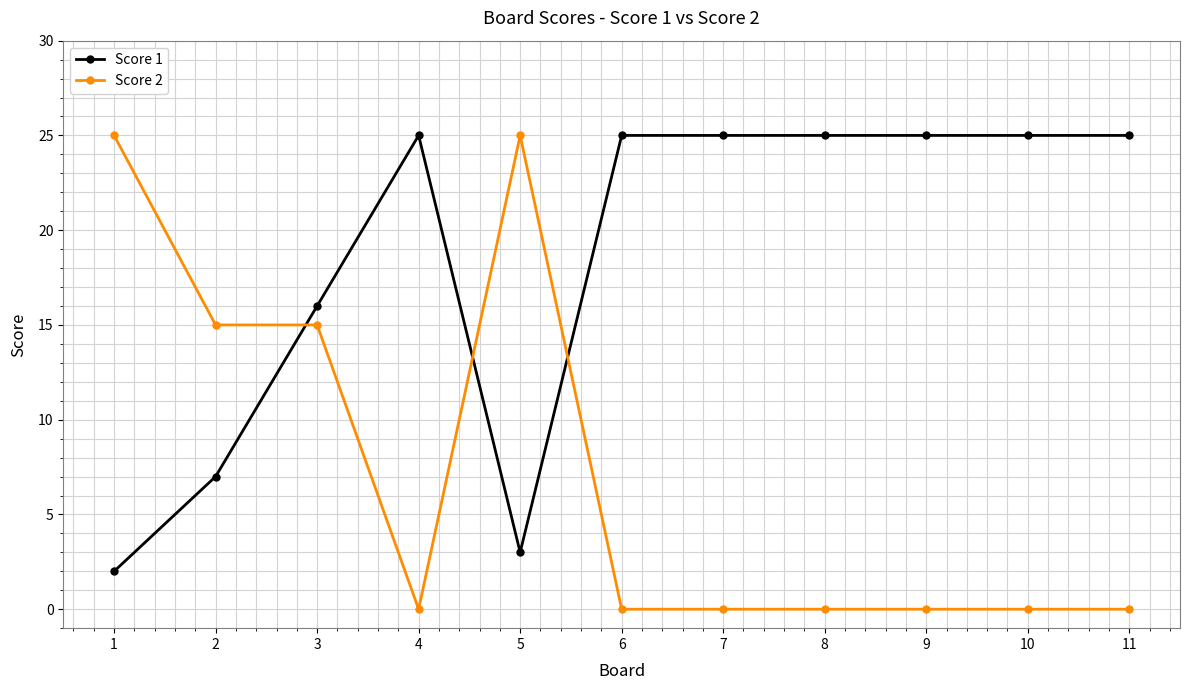

What is the sum of all Score 2 values?

80